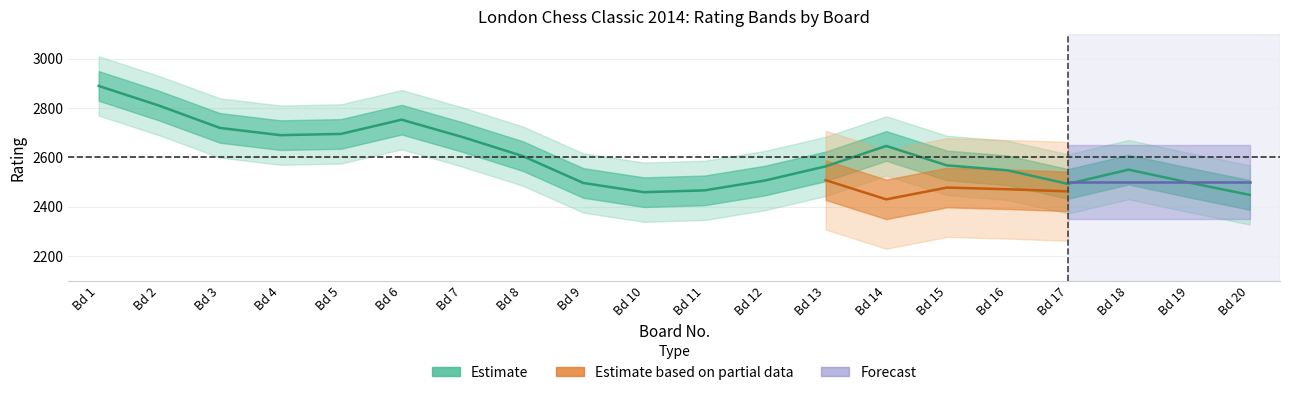

At how many categories does at least one series exceed 1262?

20